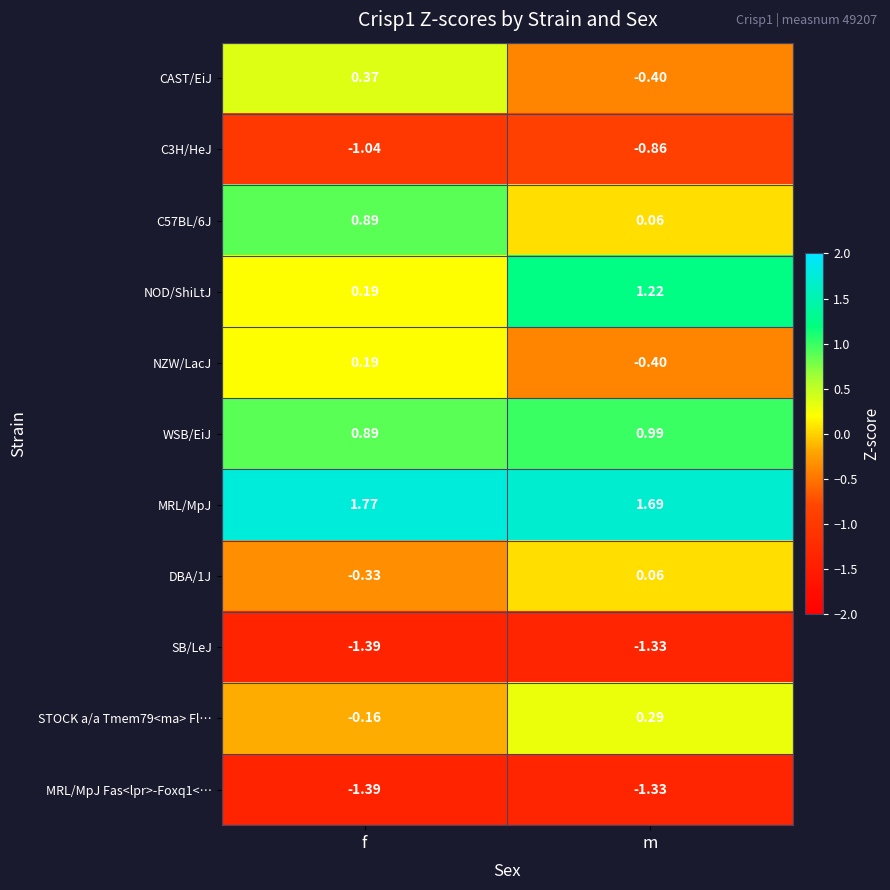

List the labels in order of STOCK a/a Tmem79<ma> Fl… value, largest first.

m, f